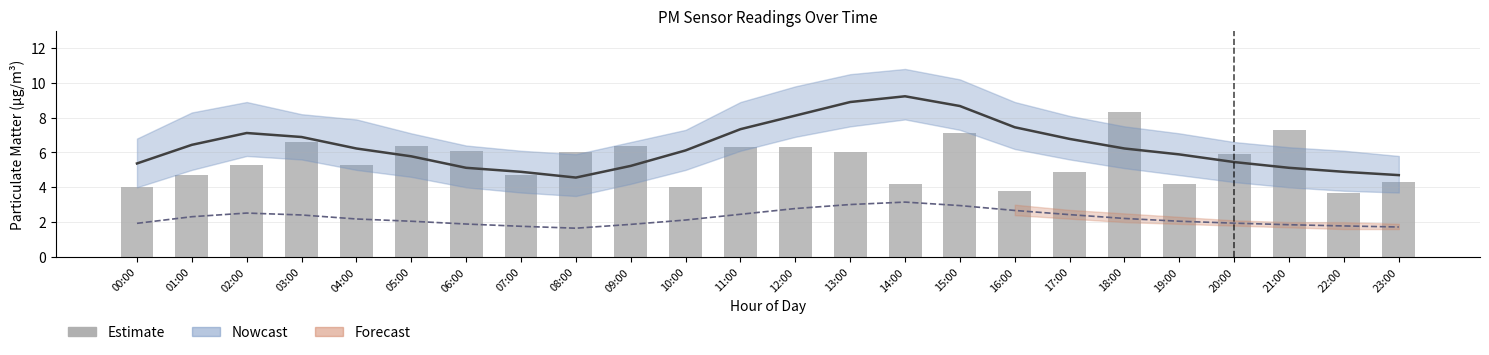

Reading left to right, extract all data points from this chart.

P1 (PM10): 00:00=5.4	01:00=6.4	02:00=7.1	03:00=6.9	04:00=6.2	05:00=5.8	06:00=5.1	07:00=4.9	08:00=4.6	09:00=5.2	10:00=6.1	11:00=7.3	12:00=8.1	13:00=8.9	14:00=9.2	15:00=8.7	16:00=7.5	17:00=6.8	18:00=6.2	19:00=5.9	20:00=5.5	21:00=5.1	22:00=4.9	23:00=4.7
P2 (PM2.5): 00:00=1.9	01:00=2.3	02:00=2.5	03:00=2.4	04:00=2.2	05:00=2.0	06:00=1.9	07:00=1.8	08:00=1.6	09:00=1.9	10:00=2.1	11:00=2.5	12:00=2.8	13:00=3.0	14:00=3.1	15:00=3.0	16:00=2.7	17:00=2.4	18:00=2.2	19:00=2.0	20:00=1.9	21:00=1.9	22:00=1.8	23:00=1.7
Estimate: 00:00=4.0	01:00=4.7	02:00=5.3	03:00=6.6	04:00=5.3	05:00=6.4	06:00=6.1	07:00=4.7	08:00=6.0	09:00=6.4	10:00=4.0	11:00=6.3	12:00=6.3	13:00=6.0	14:00=4.2	15:00=7.1	16:00=3.8	17:00=4.9	18:00=8.3	19:00=4.2	20:00=5.9	21:00=7.3	22:00=3.7	23:00=4.3